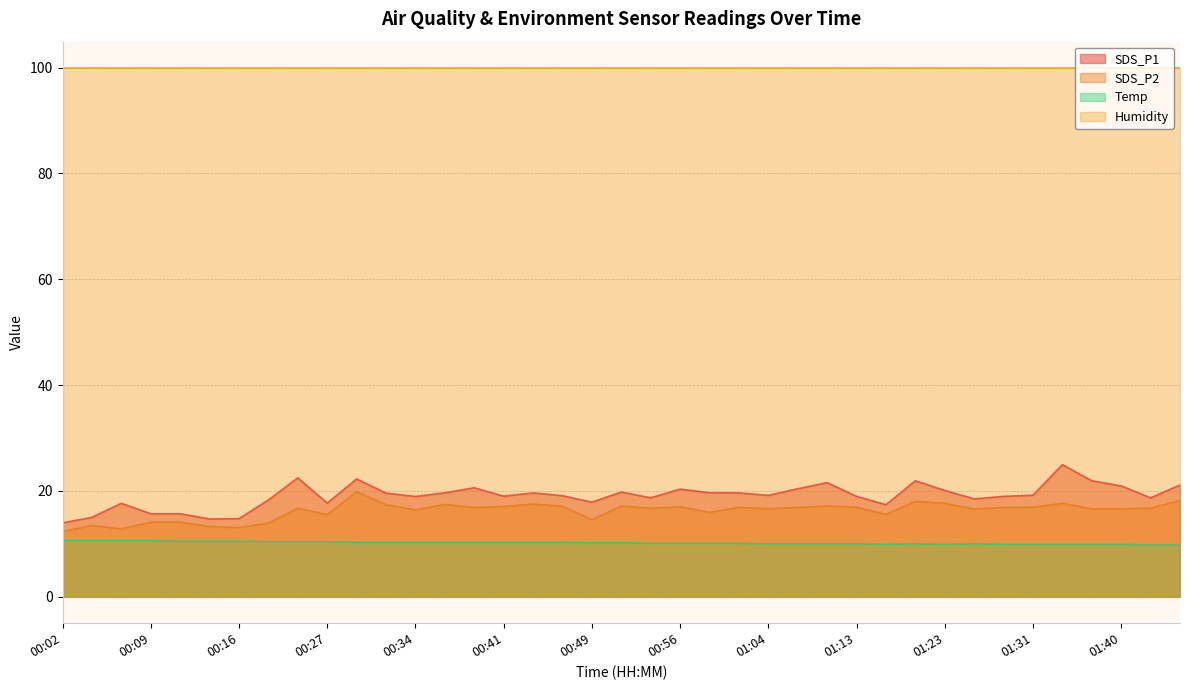

What is the minimum value for SDS_P2?

12.3